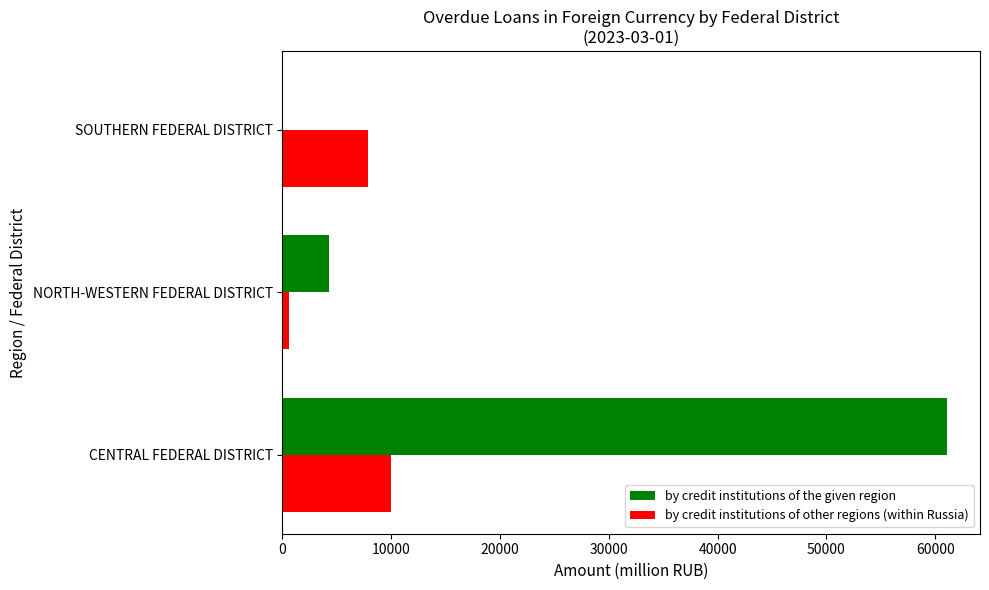

What is the maximum value shown in the chart?

61059